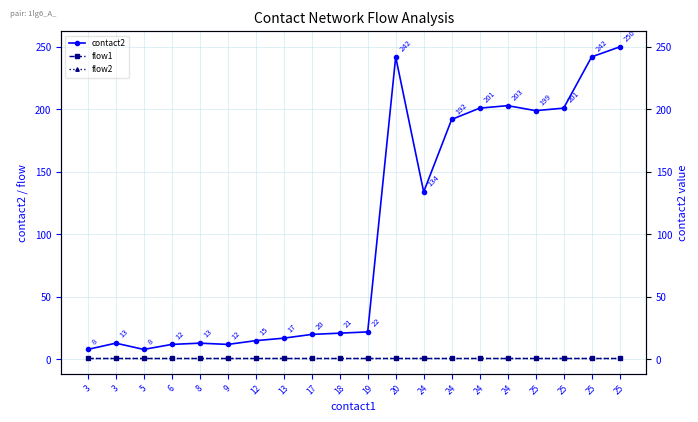

True or false: flow1 and flow2 intersect in this chart.

False